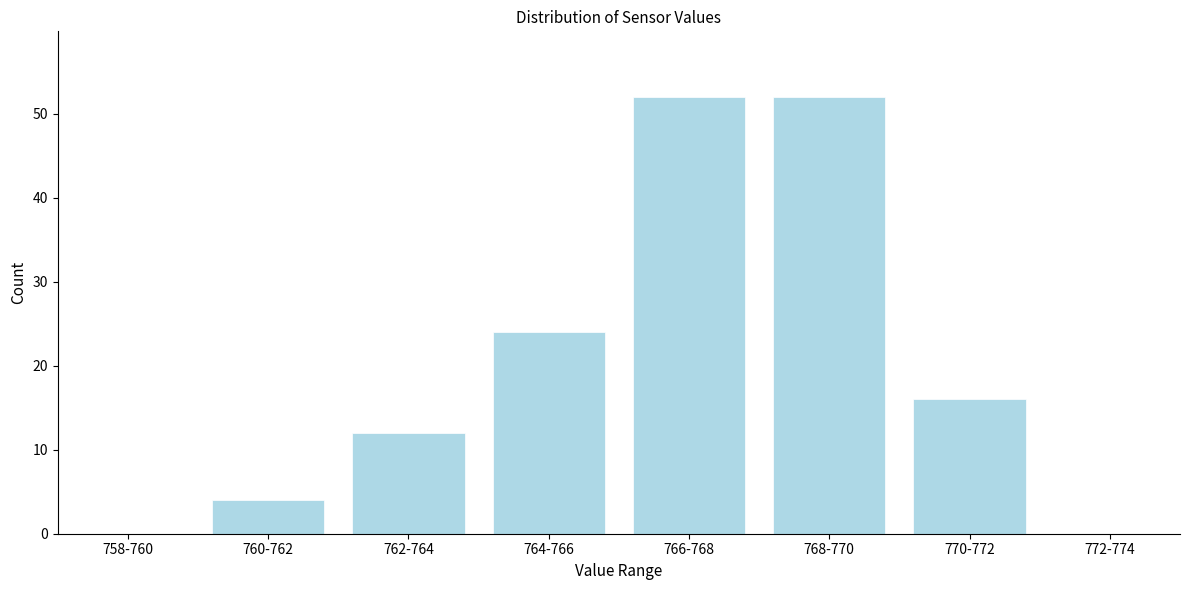

Reading right to left, extract all data points from this chart.

772-774=0	770-772=16	768-770=52	766-768=52	764-766=24	762-764=12	760-762=4	758-760=0